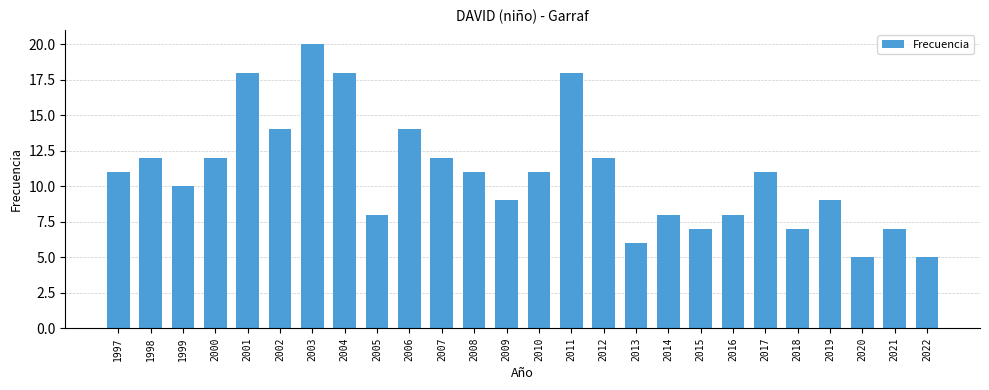

Count the number of categories in the chart.

26